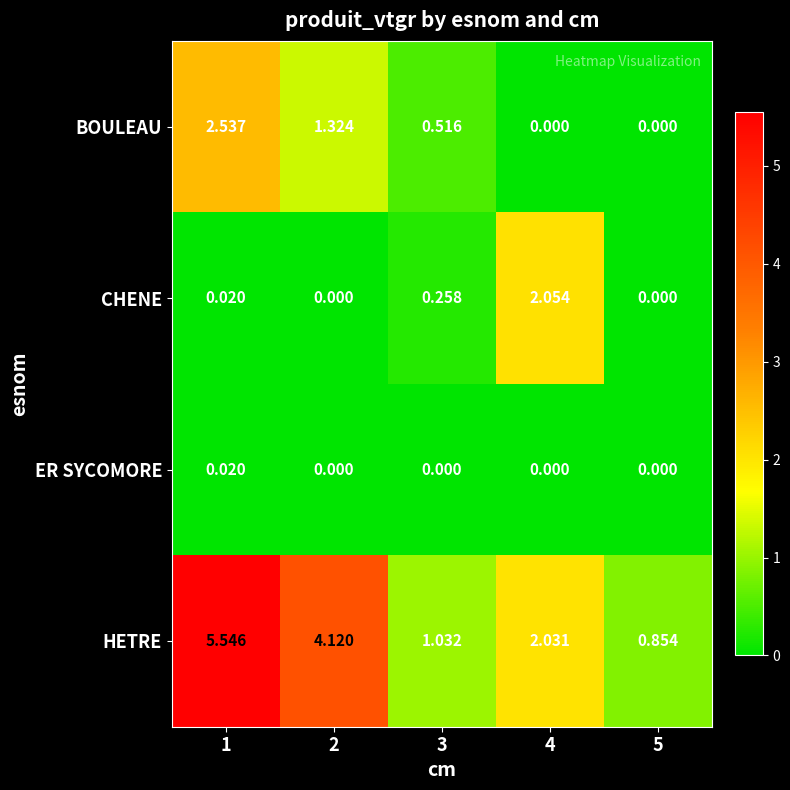

Between 2 and 4, which series saw the biggest shift?

HETRE